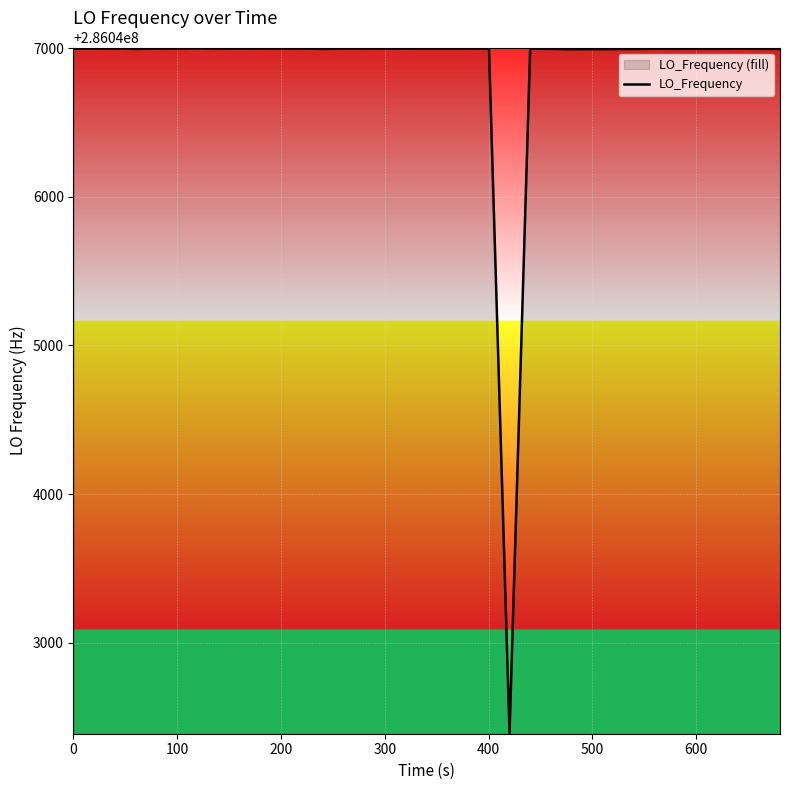

What is the difference between the maximum and minimum values?

4610.0